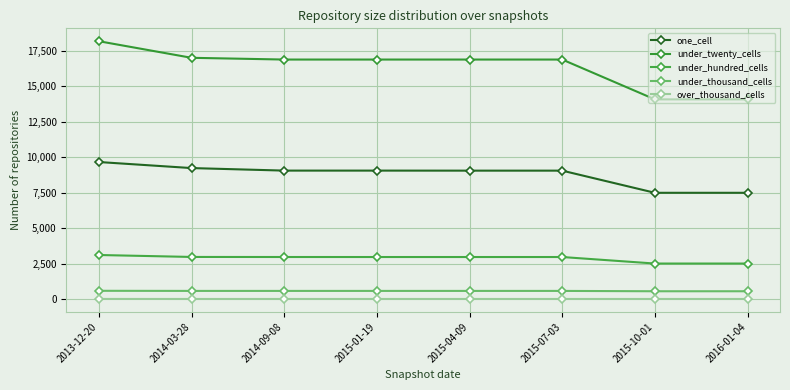

The one_cell series shows 3861 at 2014-09-08. True or false?

False